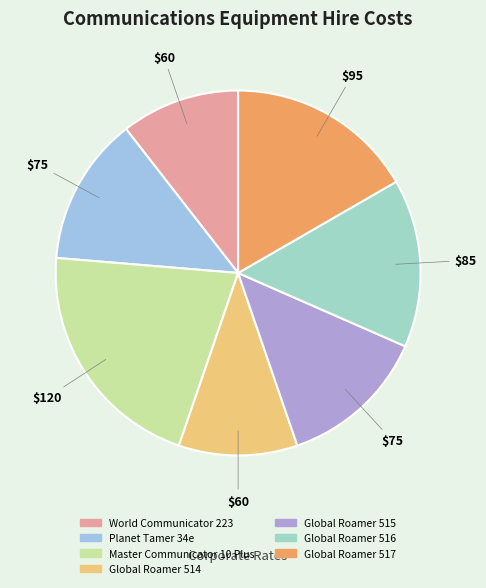

Rank the categories by value from highest to lowest.

Master Communicator 10 Plus, Global Roamer 517, Global Roamer 516, Planet Tamer 34e, Global Roamer 515, World Communicator 223, Global Roamer 514